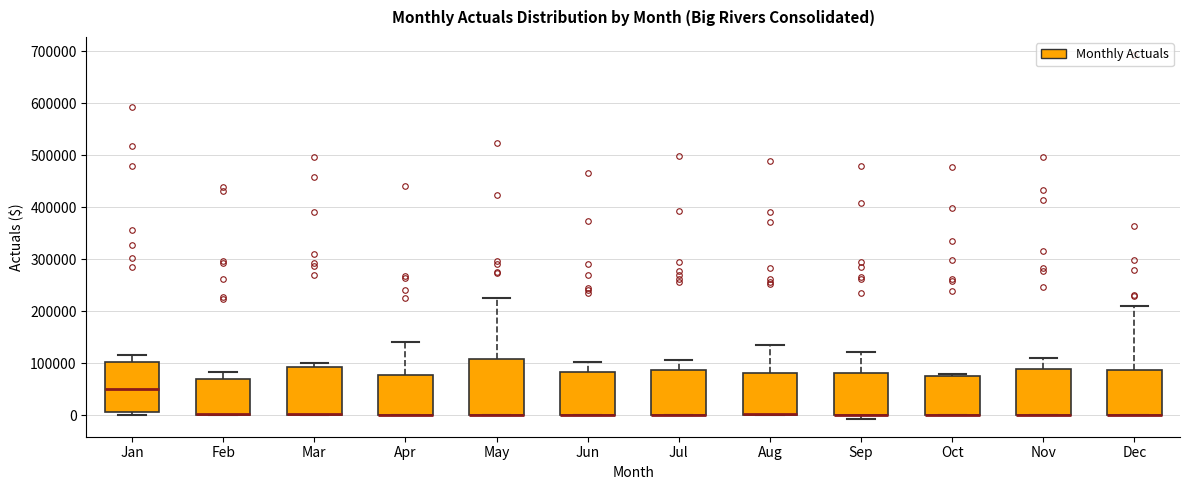

Reading left to right, transcribe this box plot: for each box, give where its median line is, the range the box spans, and where its two whiskers end, as read against the y-axis. The values are not printed on the chart, so give them approximately, as read against the axis.

Jan: median 50000, box 10000 to 100000, whiskers 0 to 120000
Feb: median 0 (drawn on the box's lower edge), box 0 to 70000, whiskers 0 to 80000
Mar: median 0 (drawn on the box's lower edge), box 0 to 90000, whiskers 0 to 100000
Apr: median 0 (drawn on the box's lower edge), box 0 to 80000, whiskers 0 to 140000
May: median 0 (drawn on the box's lower edge), box 0 to 110000, whiskers 0 to 230000
Jun: median 0 (drawn on the box's lower edge), box 0 to 80000, whiskers 0 to 100000
Jul: median 0 (drawn on the box's lower edge), box 0 to 90000, whiskers 0 to 110000
Aug: median 0 (drawn on the box's lower edge), box 0 to 80000, whiskers 0 to 130000
Sep: median 0 (drawn on the box's lower edge), box 0 to 80000, whiskers -10000 to 120000
Oct: median 0 (drawn on the box's lower edge), box 0 to 80000, whiskers 0 to 80000 (just above the box's upper edge)
Nov: median 0 (drawn on the box's lower edge), box 0 to 90000, whiskers 0 to 110000
Dec: median 0 (drawn on the box's lower edge), box 0 to 90000, whiskers 0 to 210000